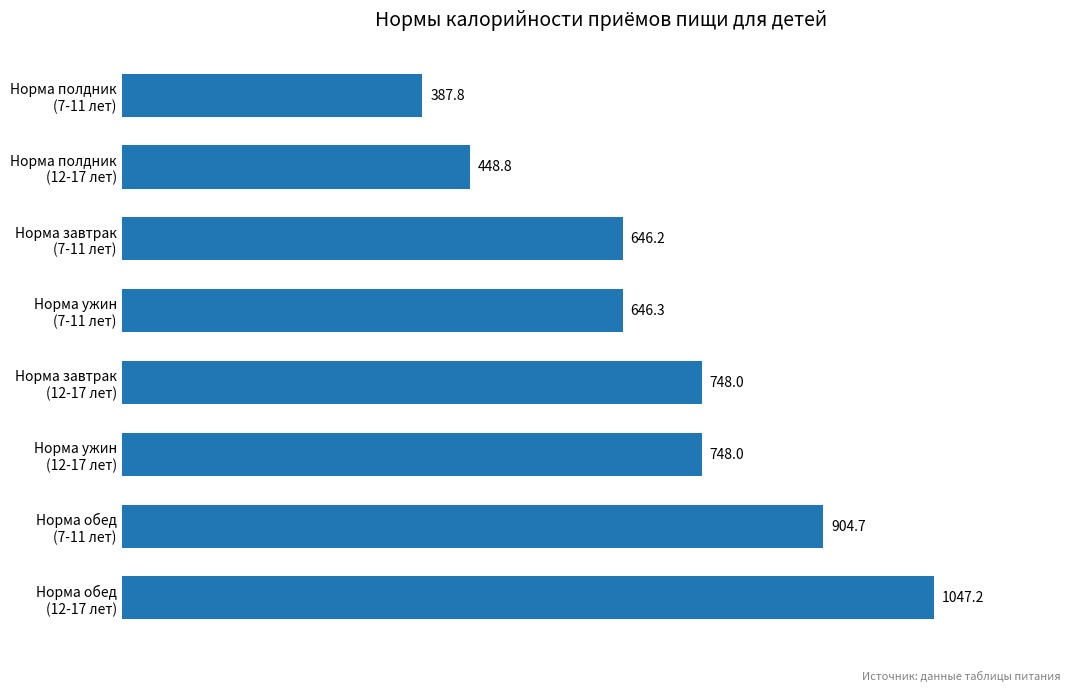

What is the difference between the maximum and minimum values?

659.4